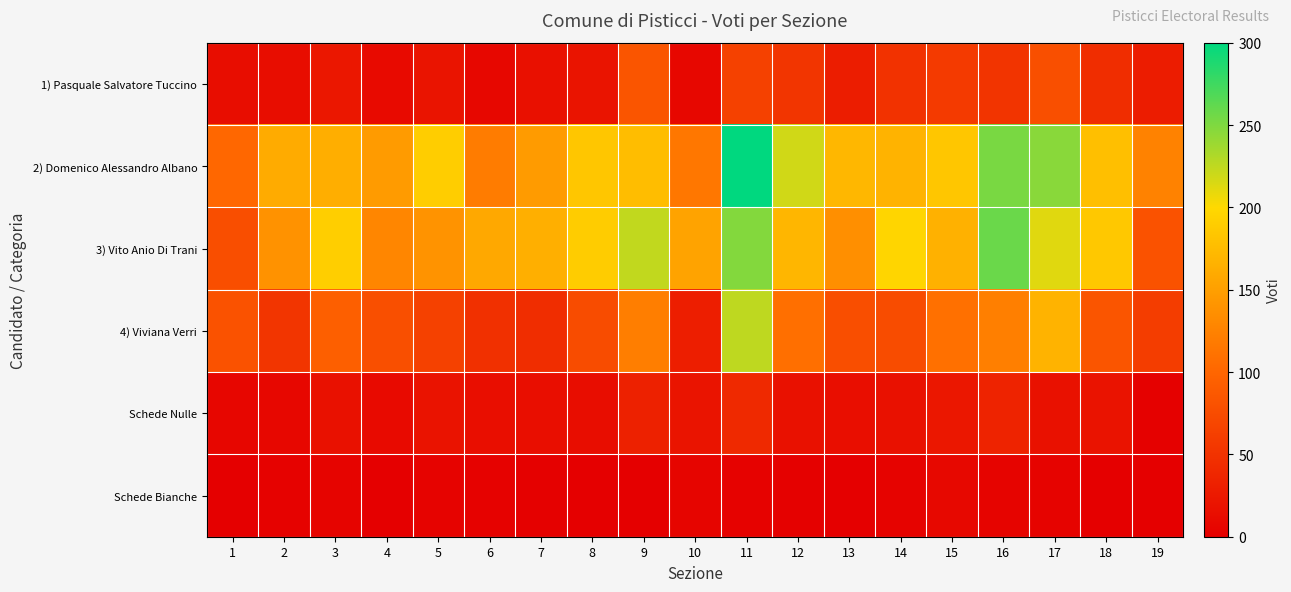

Between 2 and 12, which series saw the biggest shift?

2) Domenico Alessandro Albano